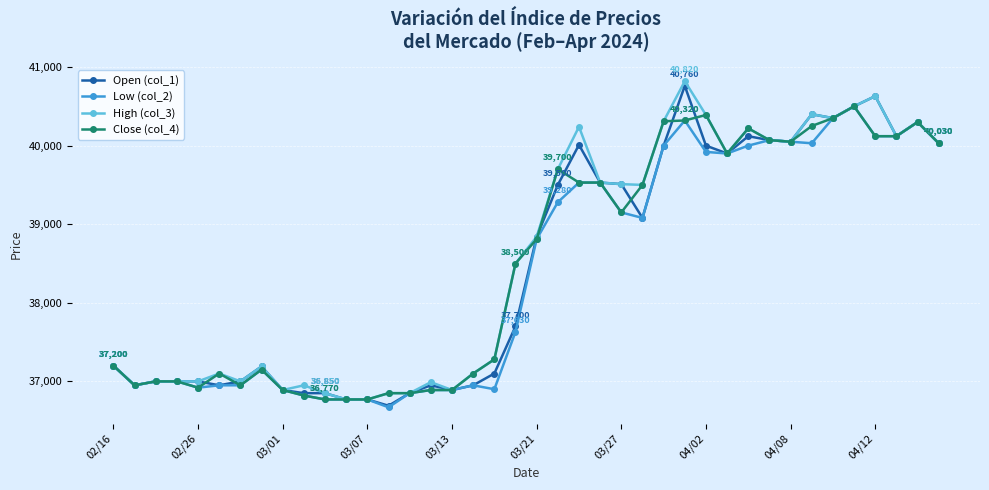

At how many categories does at least one series exceed 37339?

21